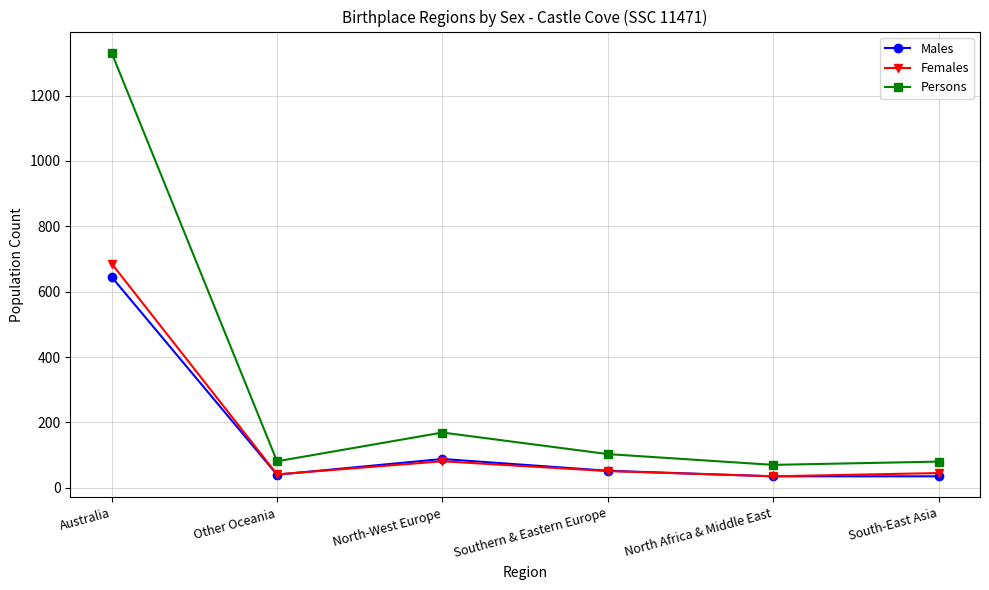

What is the spread (max minus min) of values at Other Oceania?

41